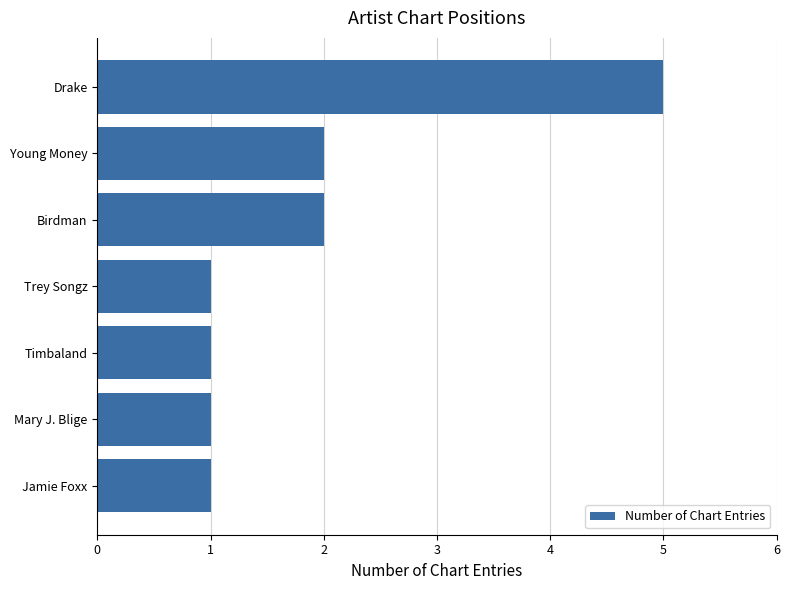

Count the number of categories in the chart.

7